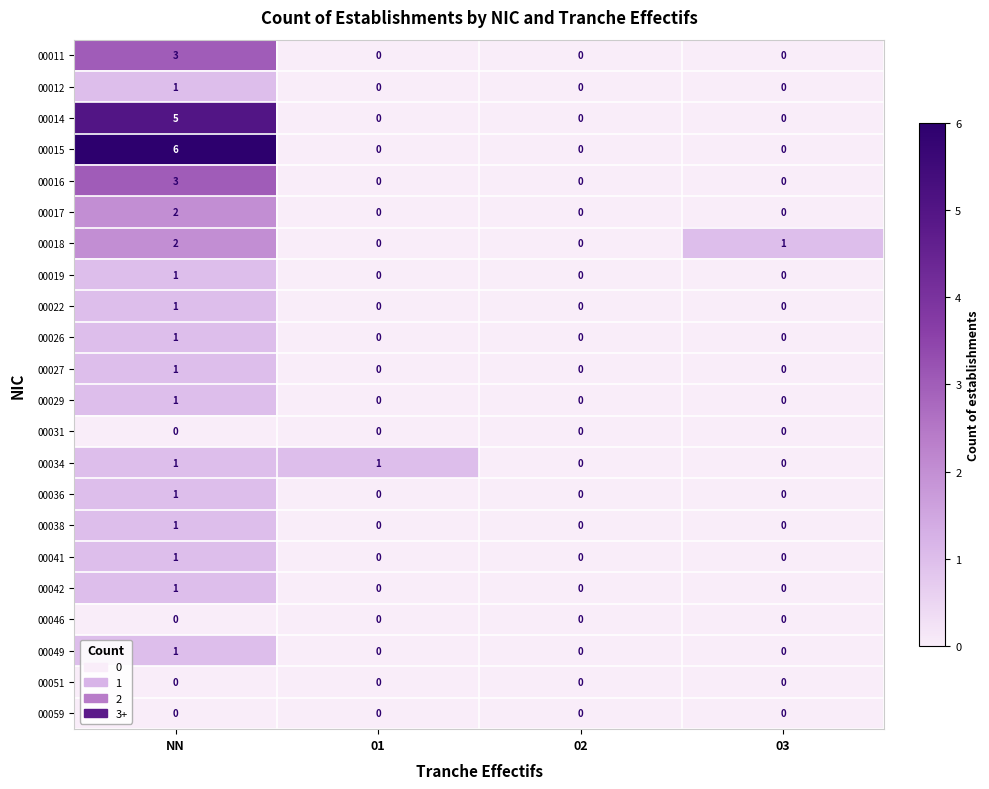

How many distinct data groups are displayed?

22